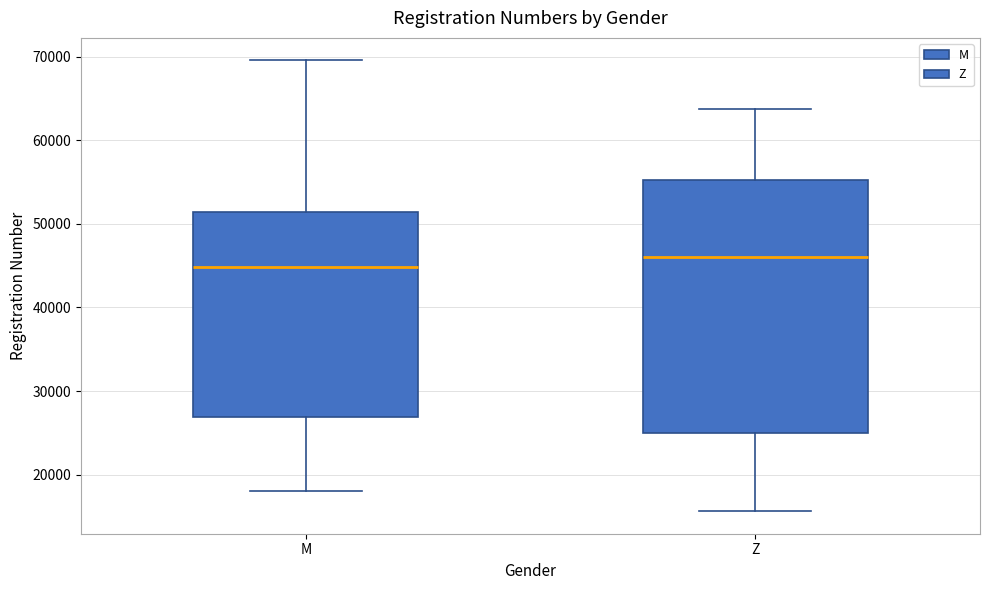

Which box's median line is the lowest?

M